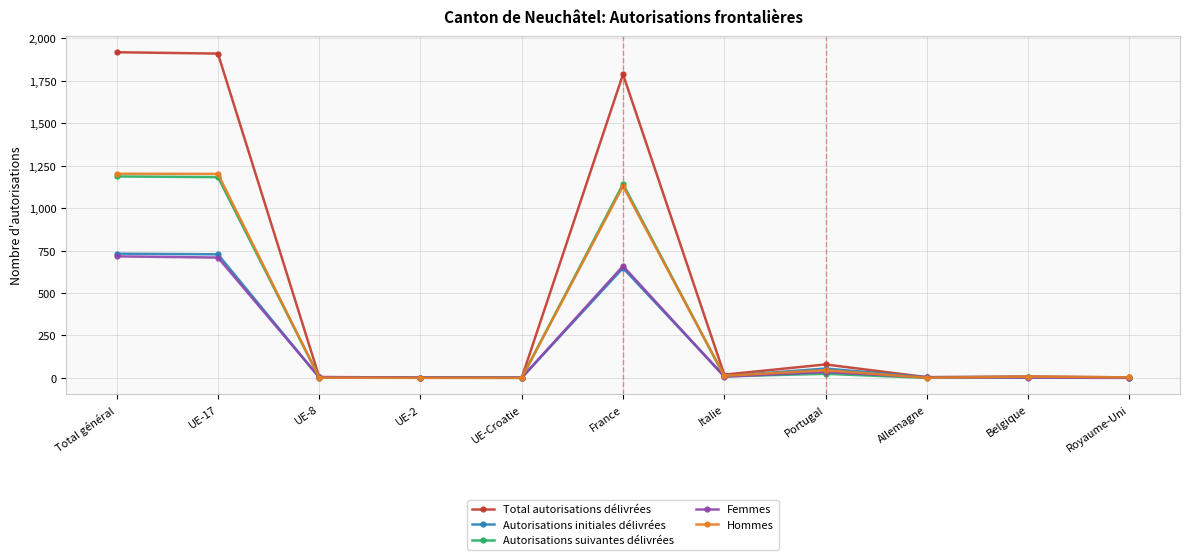

True or false: Autorisations initiales délivrées has more than 0 interior local peaks.

True